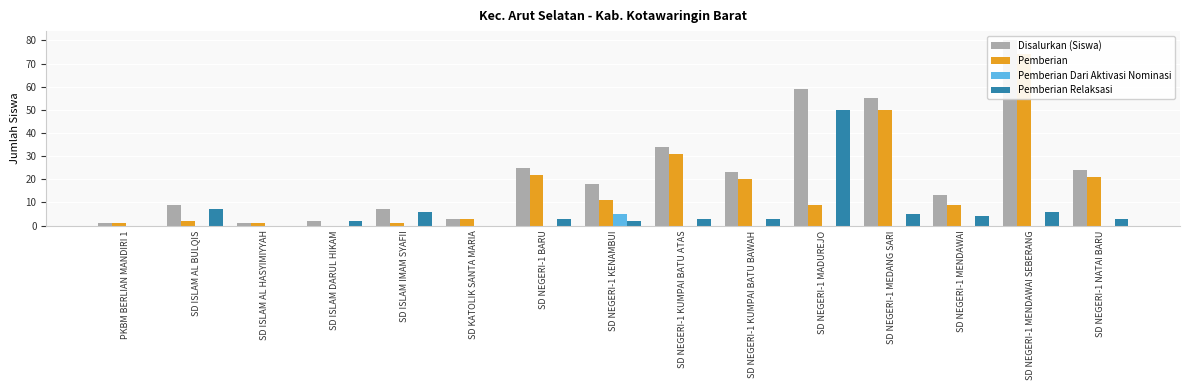

What are all the series names shown in the legend?

Disalurkan (Siswa), Pemberian, Pemberian Dari Aktivasi Nominasi, Pemberian Relaksasi